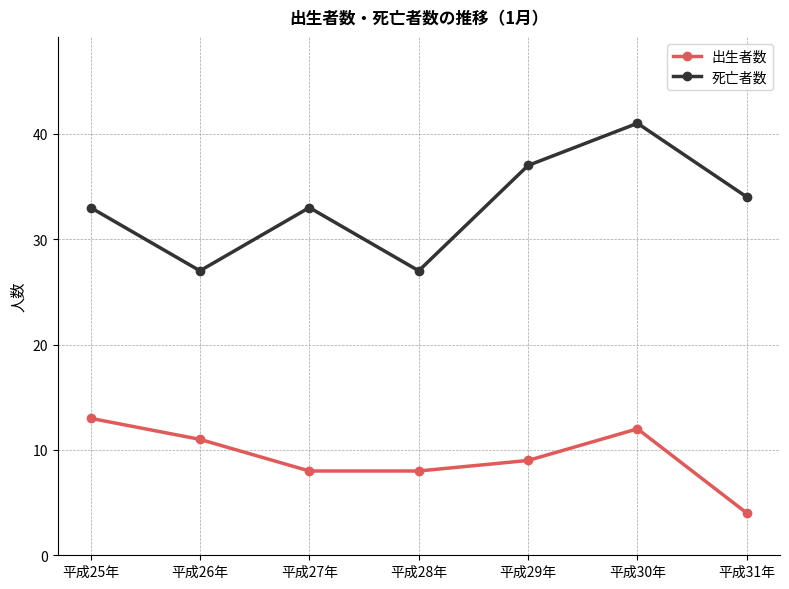

True or false: 死亡者数 and 出生者数 cross at least once.

False